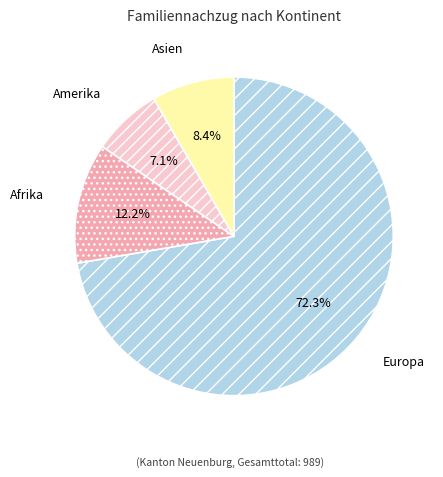

What is the ratio of the value at Amerika to the value at Europa?

0.1